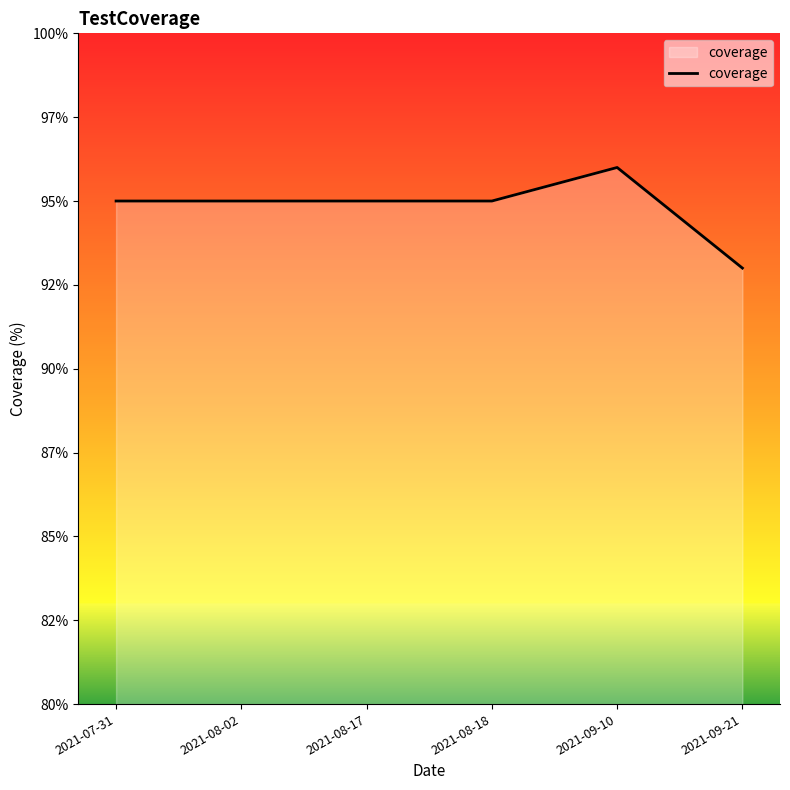

Does the chart have visible grid lines?

No